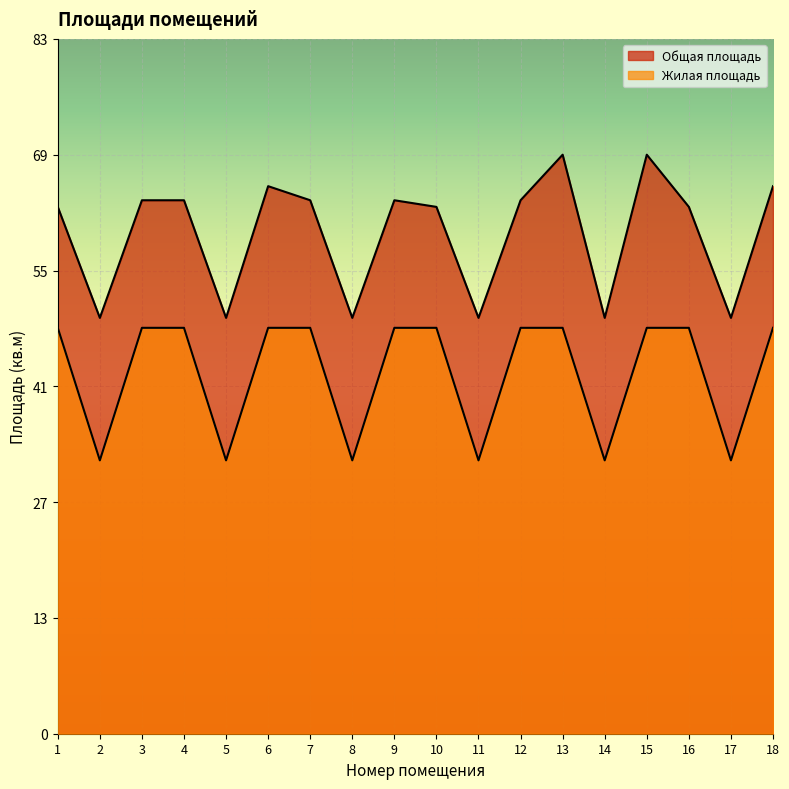

Reading right to left, what are all the values shown in this chart?

Общая площадь: 18=66.1	17=50.2	16=63.6	15=69.9	14=50.2	13=69.9	12=64.4	11=50.2	10=63.6	9=64.4	8=50.2	7=64.4	6=66.1	5=50.2	4=64.4	3=64.4	2=50.2	1=63.6
Жилая площадь: 18=49.0	17=33.0	16=49.0	15=49.0	14=33.0	13=49.0	12=49.0	11=33.0	10=49.0	9=49.0	8=33.0	7=49.0	6=49.0	5=33.0	4=49.0	3=49.0	2=33.0	1=49.0